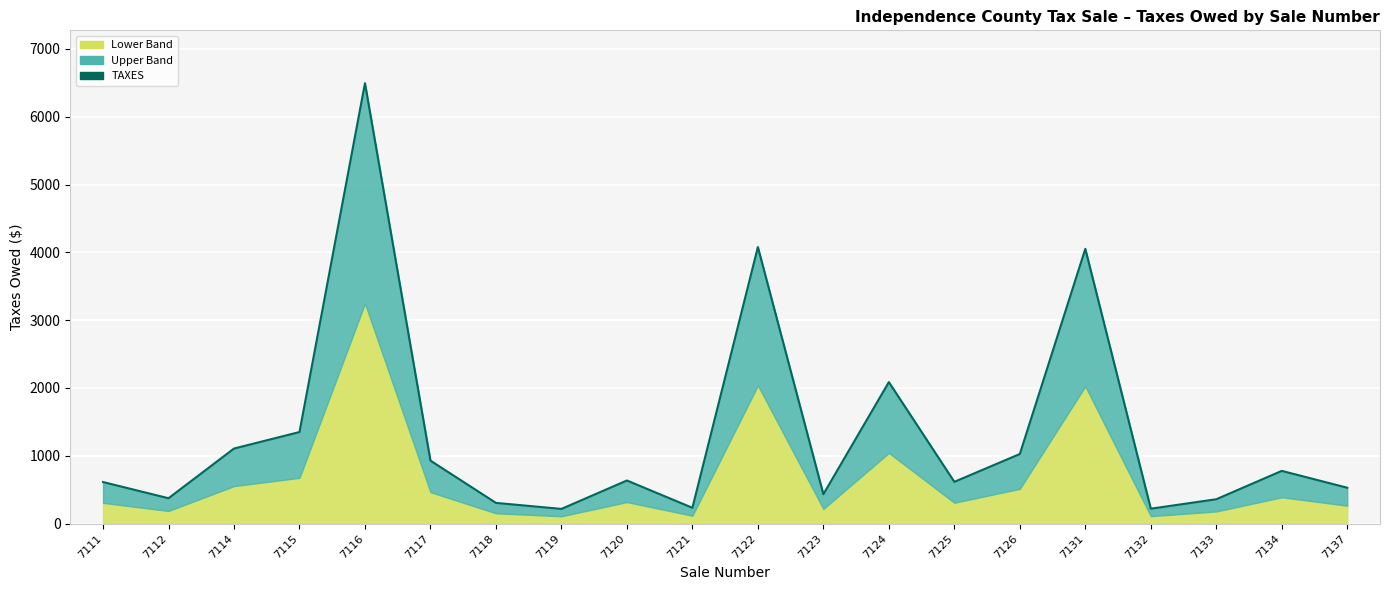

Reading right to left, what are all the values shown in this chart?

7137=528.5	7134=777.2	7133=359.0	7132=219.6	7131=4051.2	7126=1026.1	7125=615.6	7124=2086.3	7123=433.0	7122=4077.8	7121=232.9	7120=635.4	7119=216.5	7118=305.1	7117=928.4	7116=6494.0	7115=1350.0	7114=1106.5	7112=373.8	7111=612.7